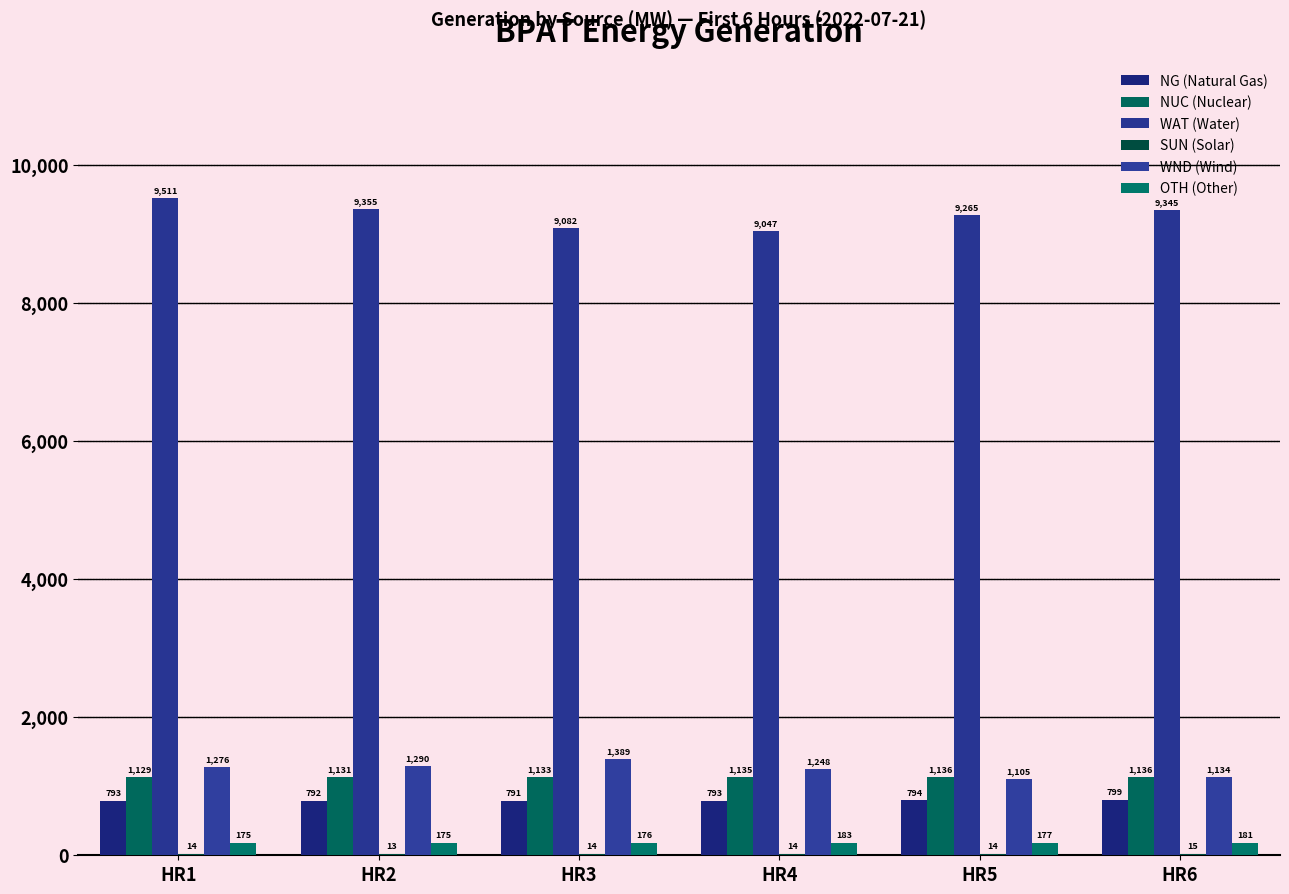

How many groups of bars are there?

6